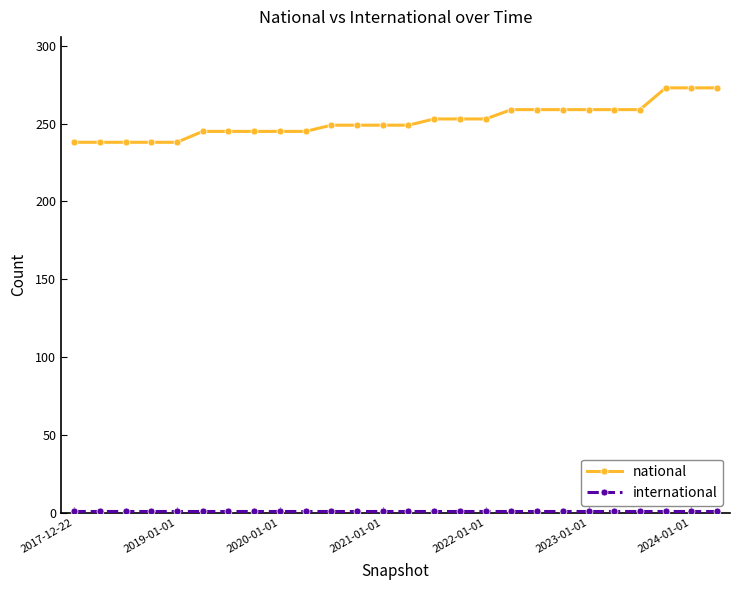

What is the average value of the national series?

252